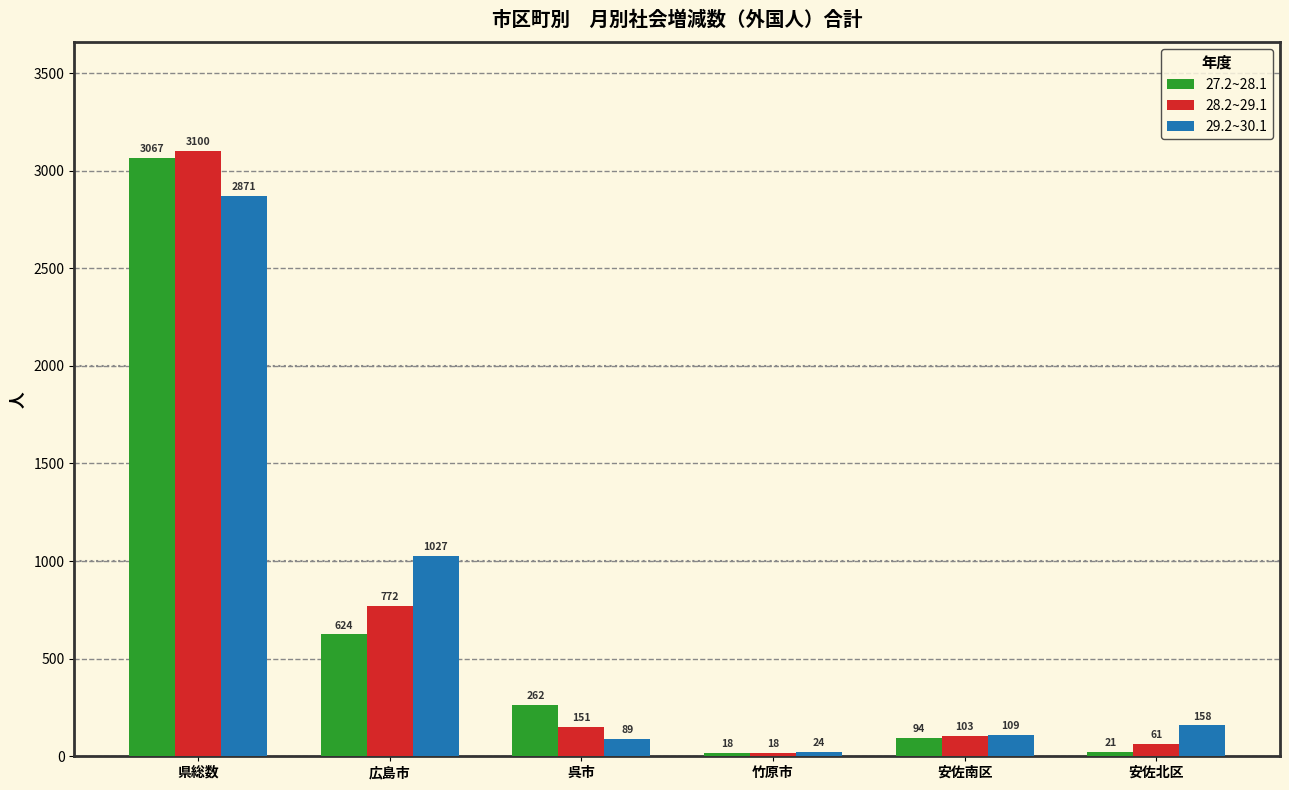

At 呉市, list the series in order from largest to smallest.

27.2~28.1, 28.2~29.1, 29.2~30.1